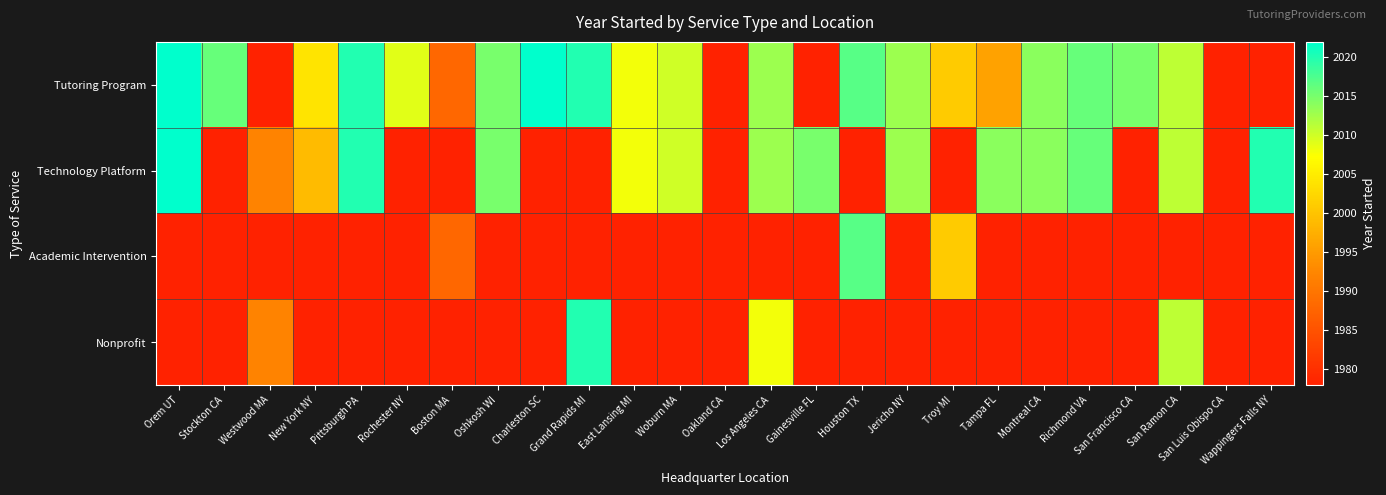

Which category has the highest value across all series?

Orem UT